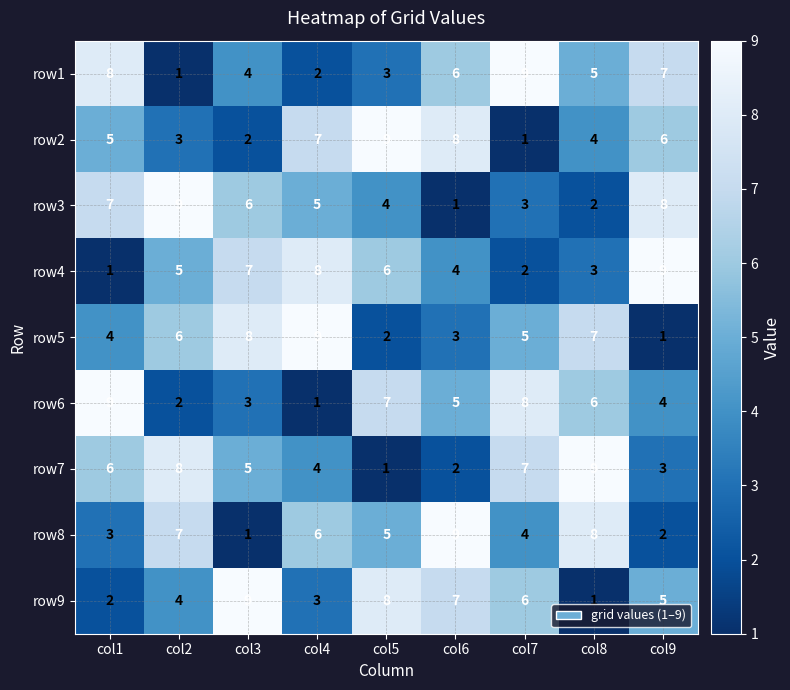

What is the smallest value displayed?

1